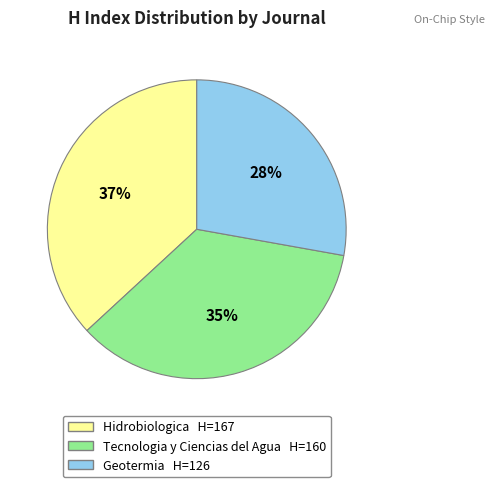

How many segments does this pie chart have?

3